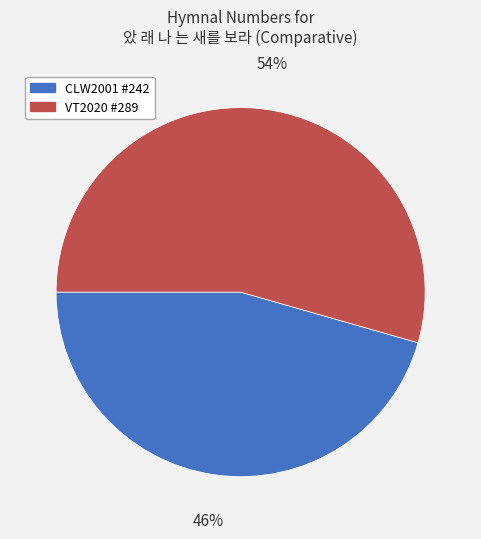

How many segments does this pie chart have?

2